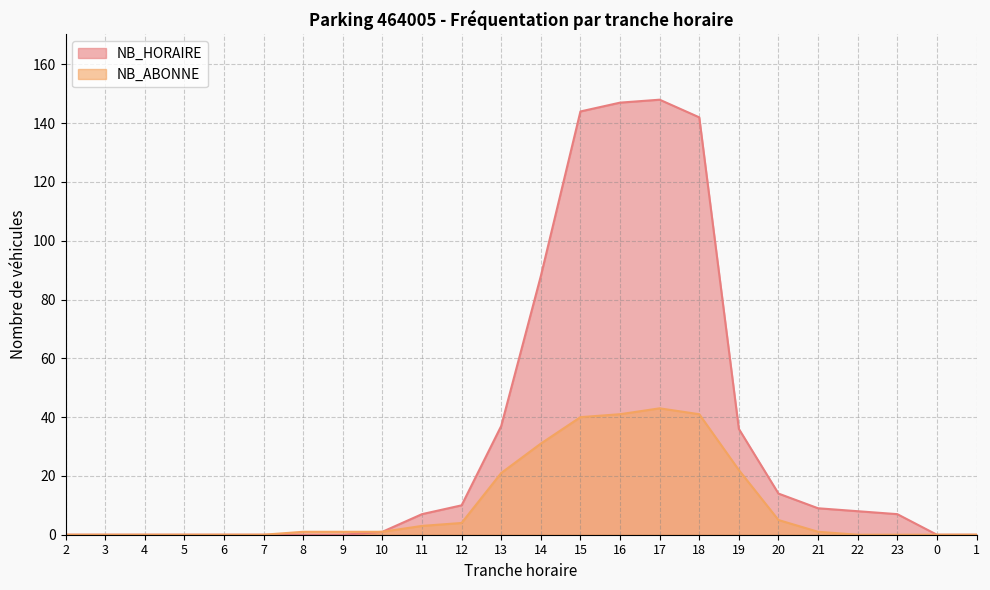

True or false: NB_ABONNE and NB_HORAIRE intersect in this chart.

False